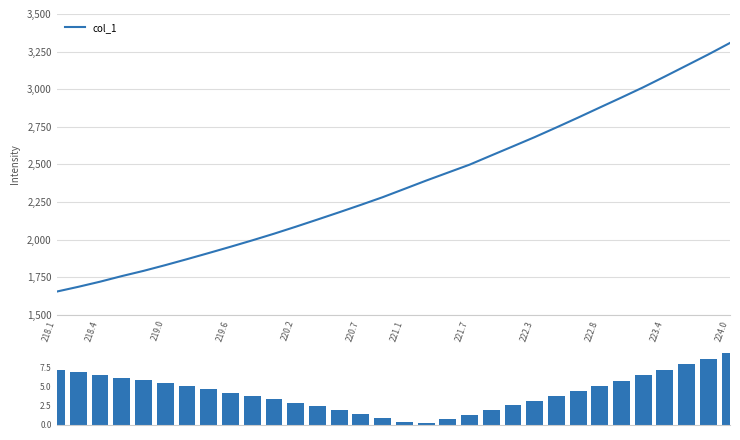

Is it true that col_1 equals 430.8 at 219.0?

False